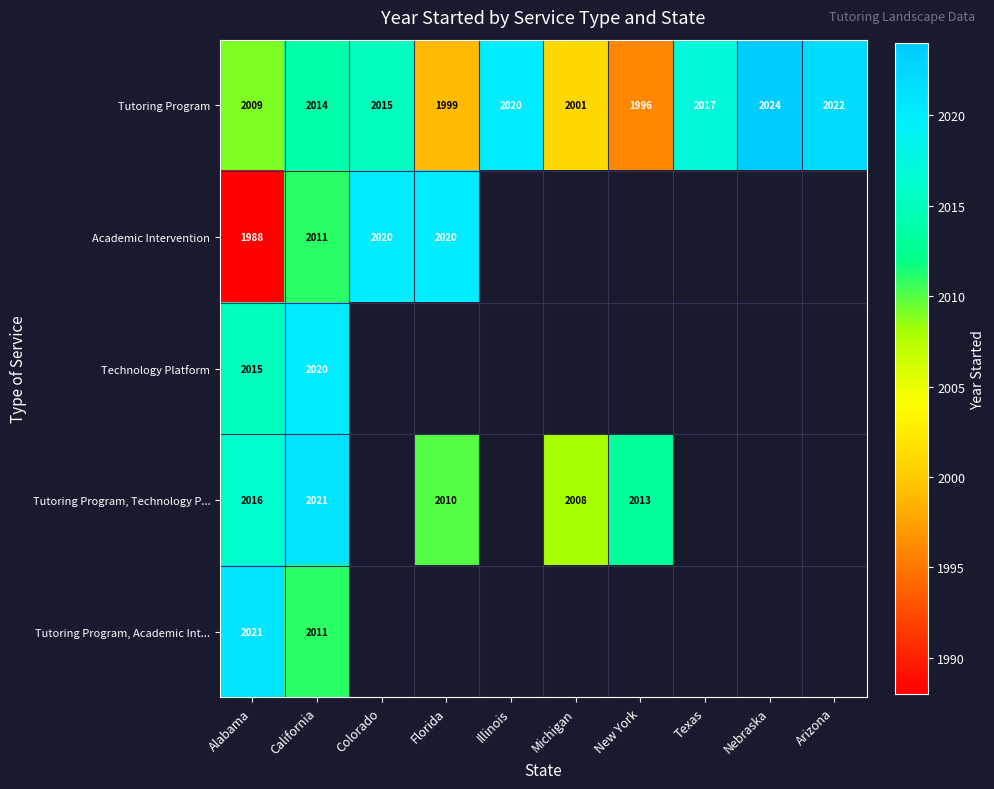

At which category does the chart reach its minimum across all series?

Alabama